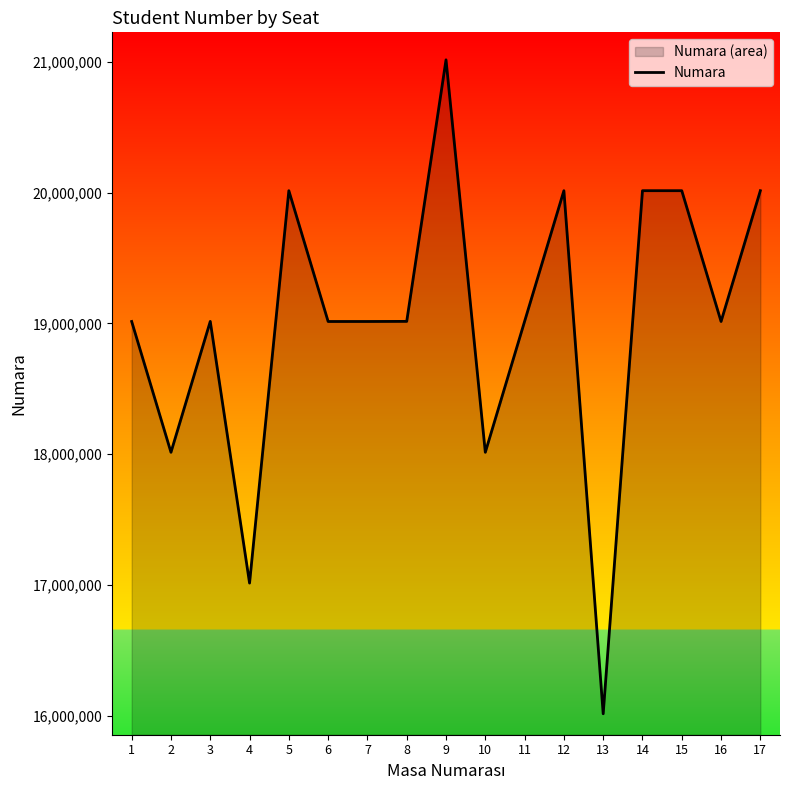

What is the change in value from 3 to 7?

-634